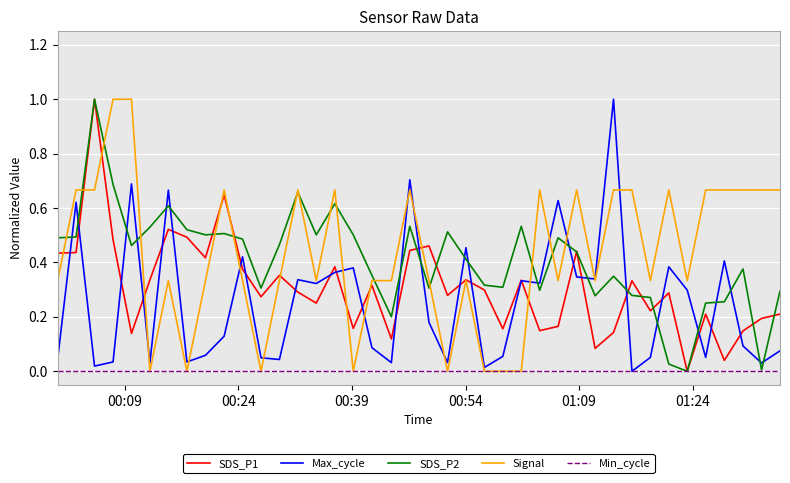

What is the maximum value for Max_cycle?

1.0